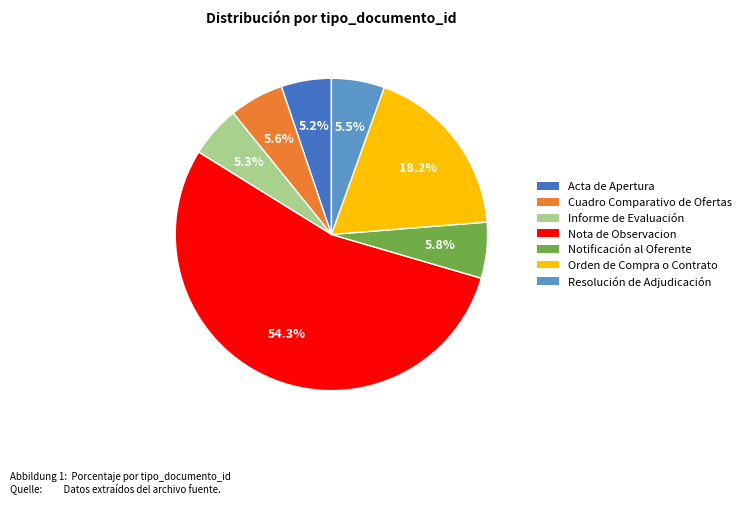

Count the number of slices in the pie.

7